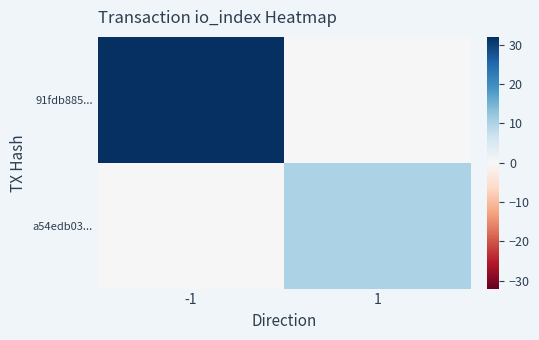

Which series has the largest total across all categories?

91fdb885...